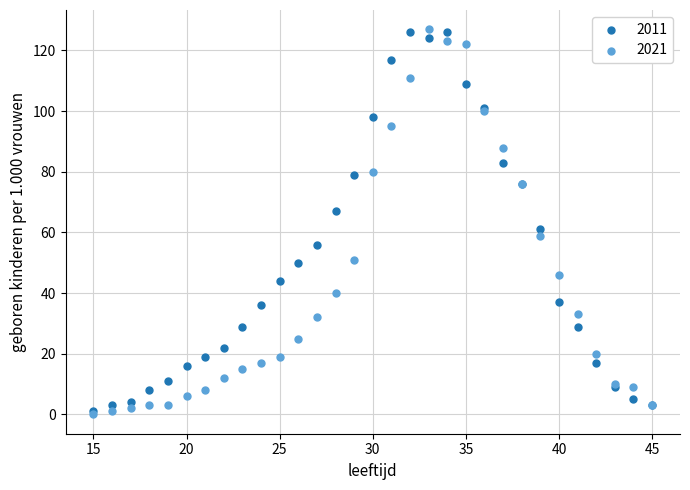

Across all series, what Y value is closest to 63?

61